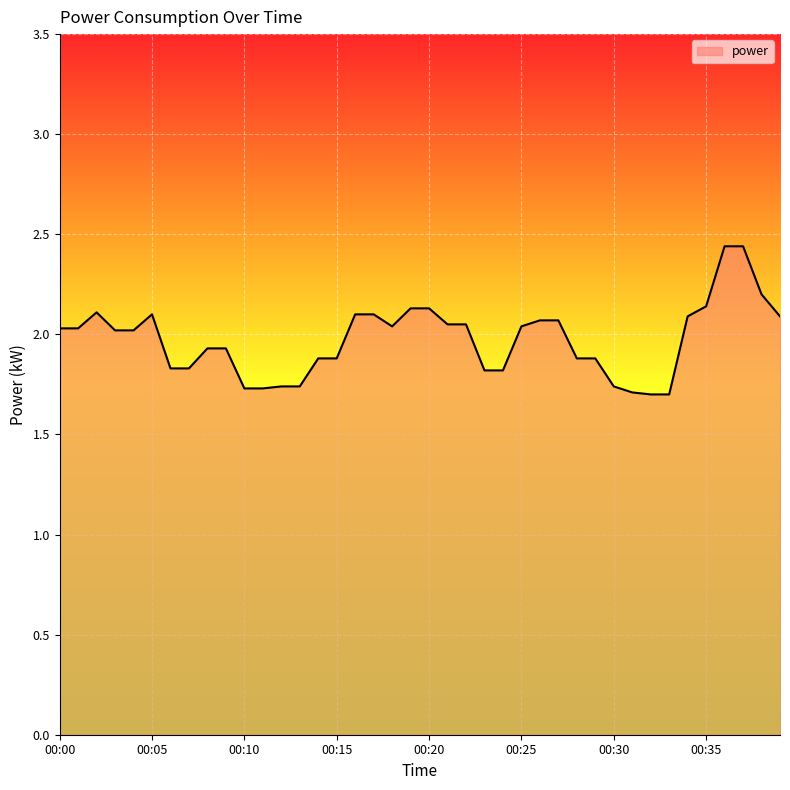

What is the difference between the maximum and minimum values?

0.7